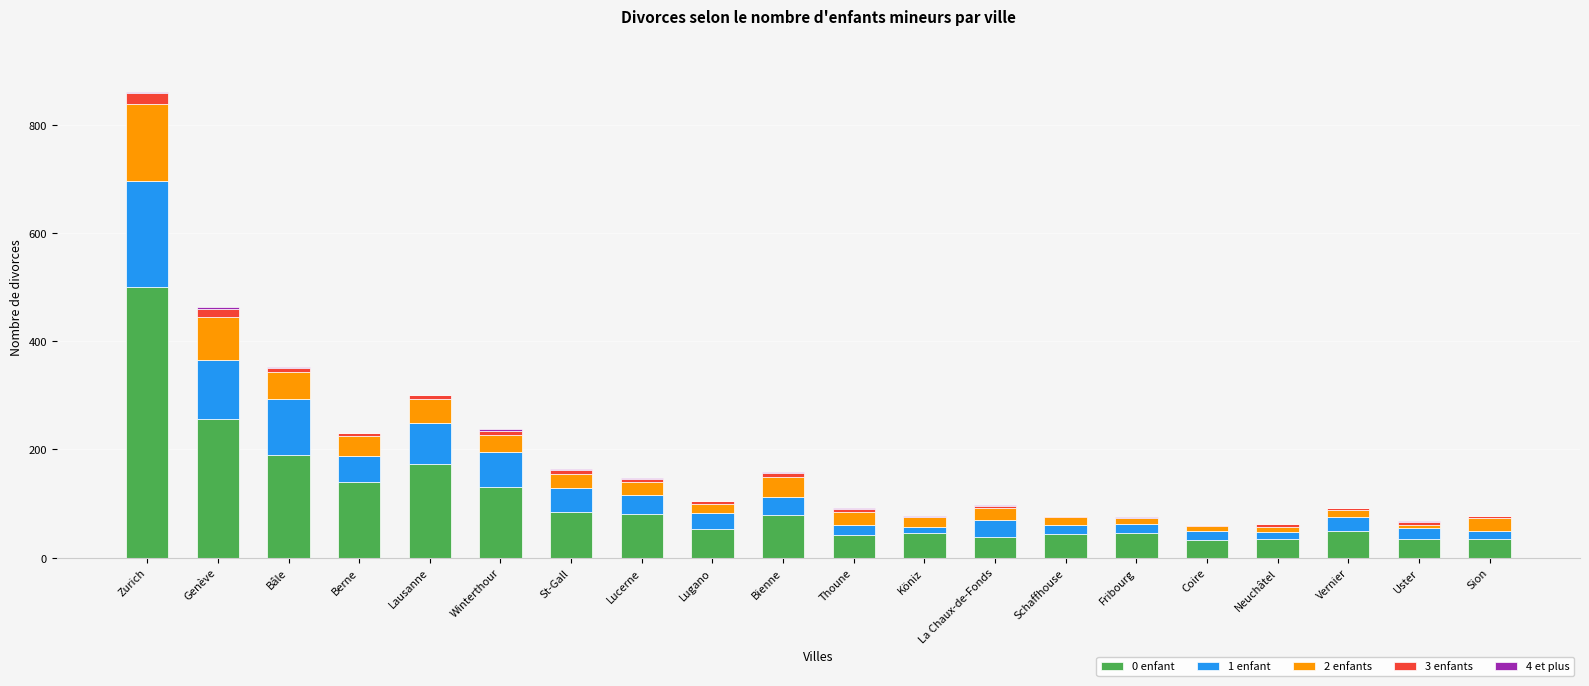

At which category is the sum across all series the highest?

Zurich